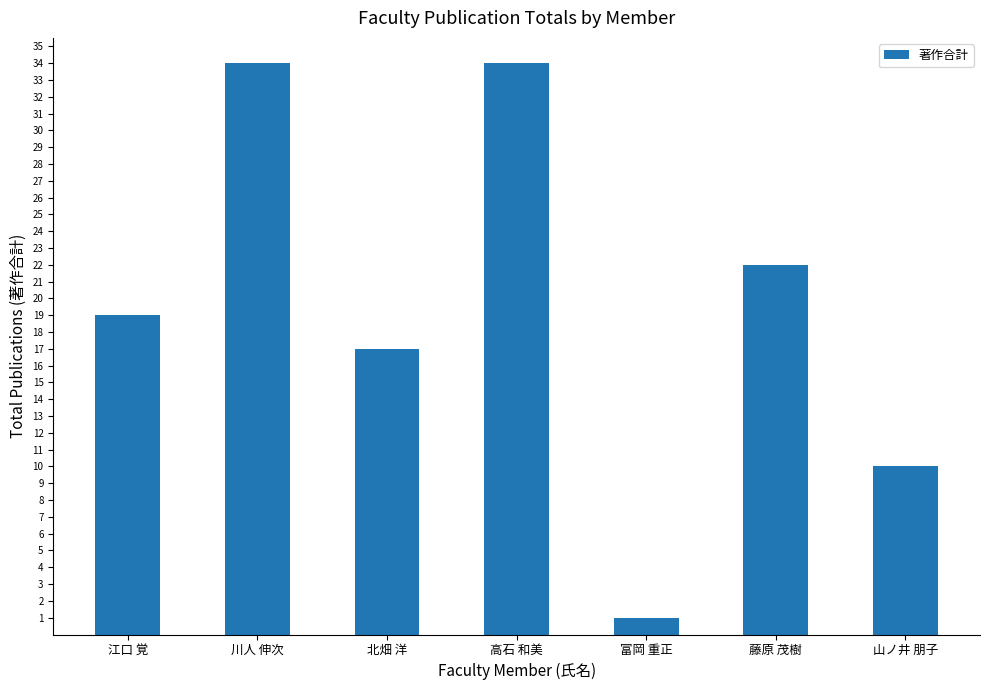

Is it true that the value at 江口 覚 is 10?

False